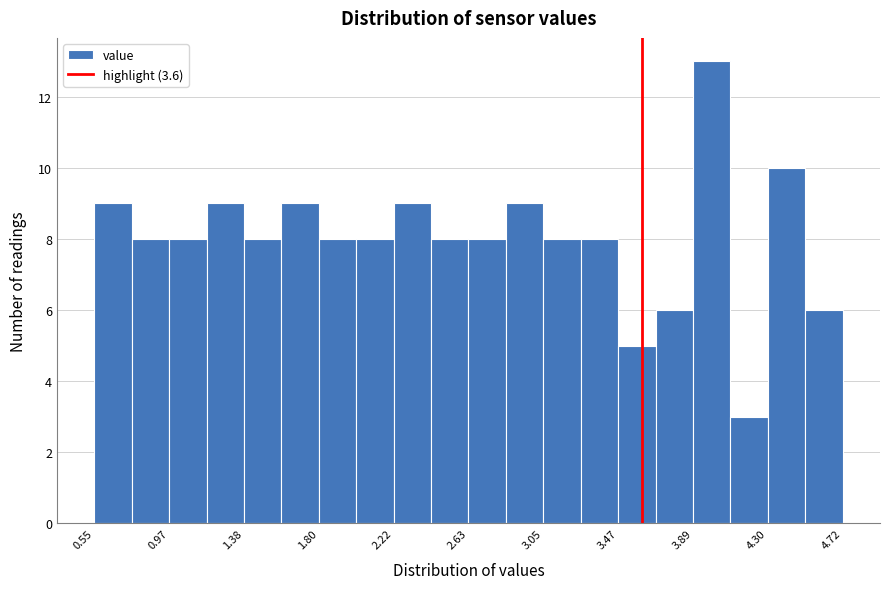

Which range on the x-axis has the tallest bar?

3.90 to 4.10